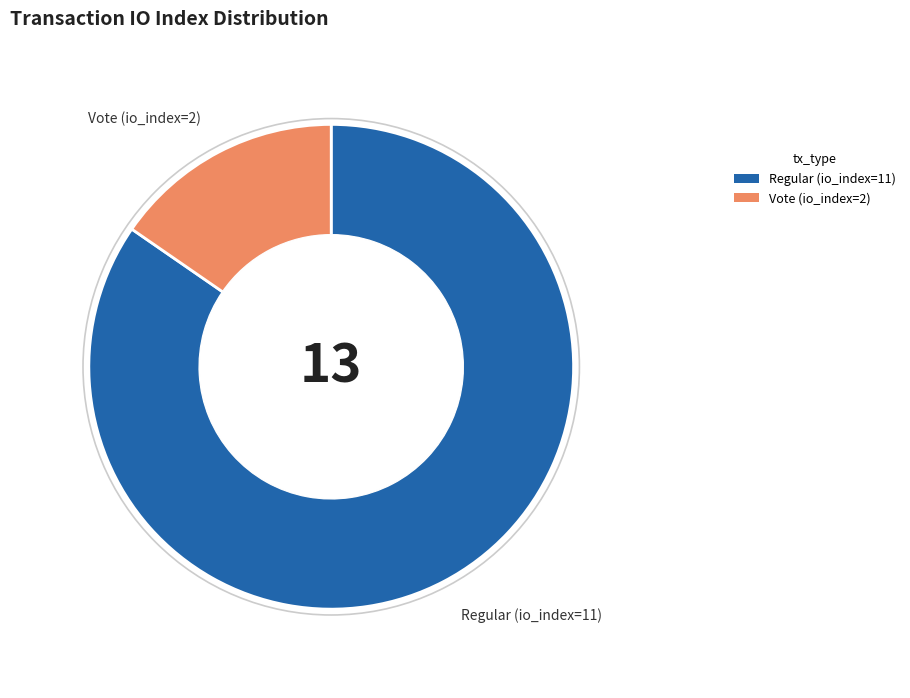

Which slice is the largest?

Regular (io_index=11)